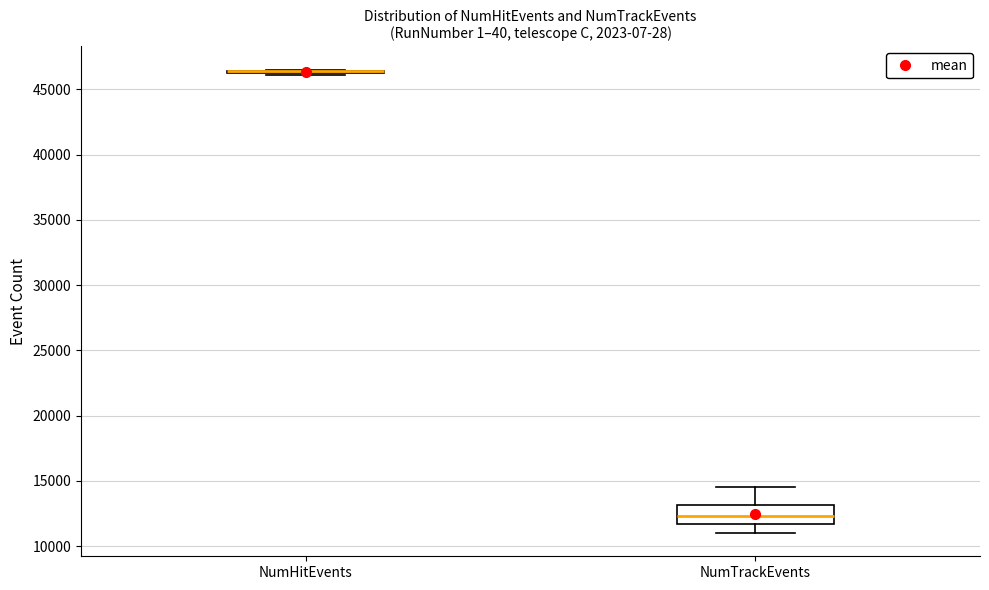

Reading left to right, transcribe this box plot: for each box, give where its median line is, the range the box spans, and where its two whiskers end, as read against the y-axis. The values are not printed on the chart, so give them approximately, as read against the axis.

NumHitEvents: box collapsed to a line at 46500, whiskers 46000 to 46500
NumTrackEvents: median 12500, box 11500 to 13000, whiskers 11000 to 14500